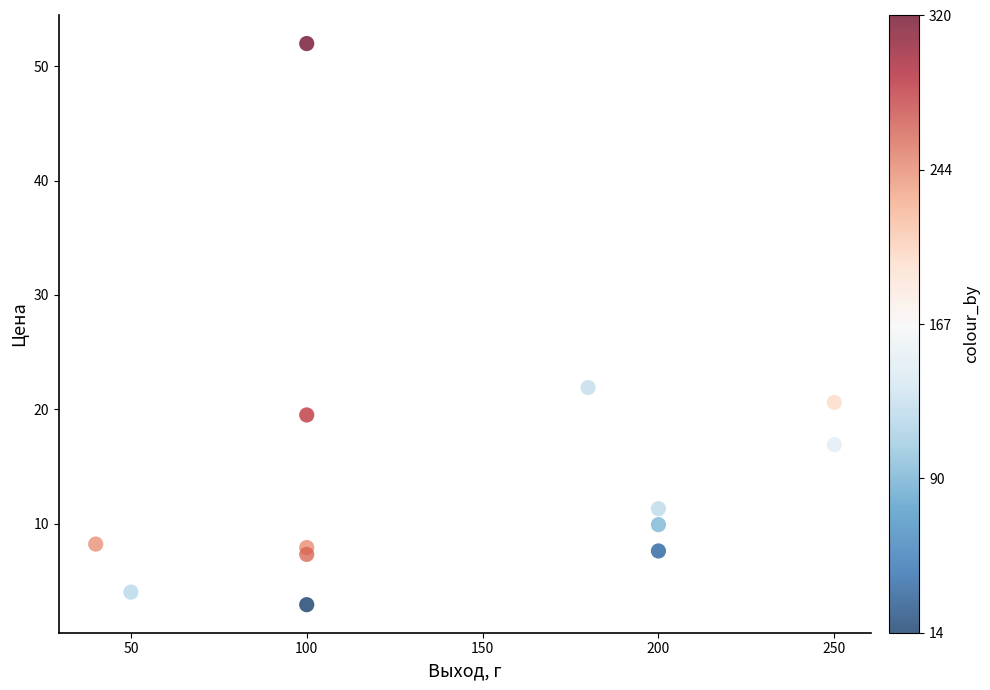

What is the range of X values (max minus min)?

210.0